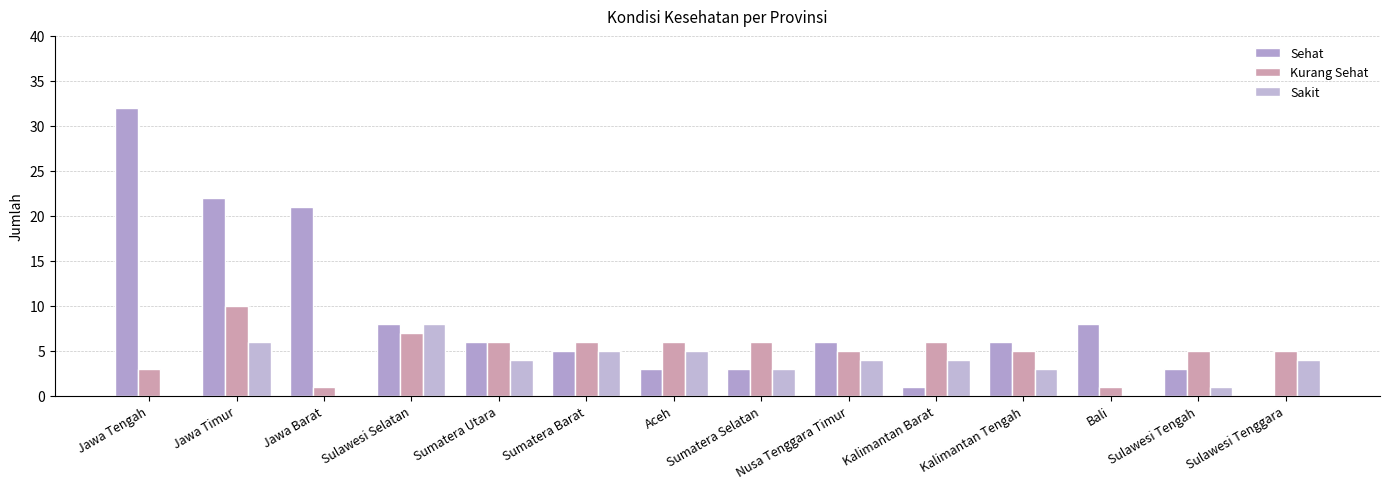

True or false: Sehat has a value of 5 at Aceh.

False